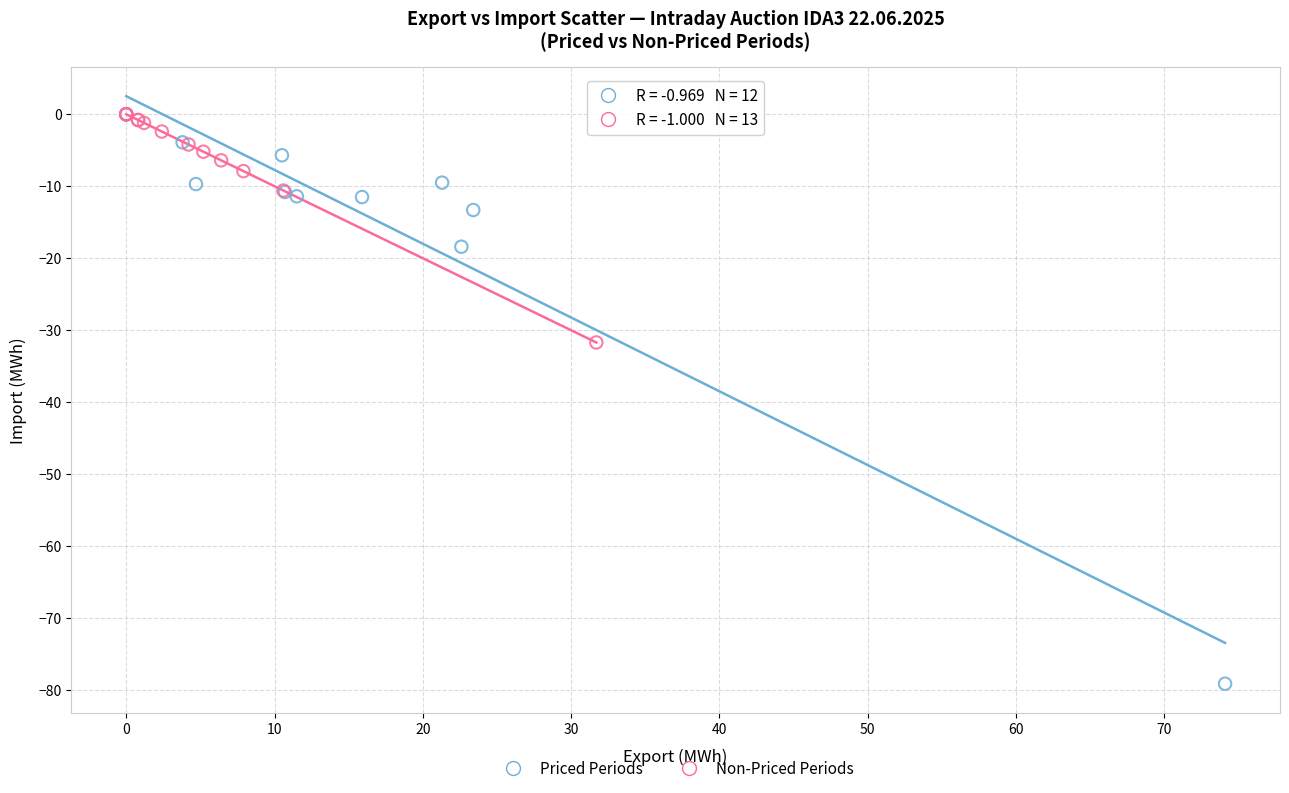

Which series has the widest spread of Y values?

Priced Periods